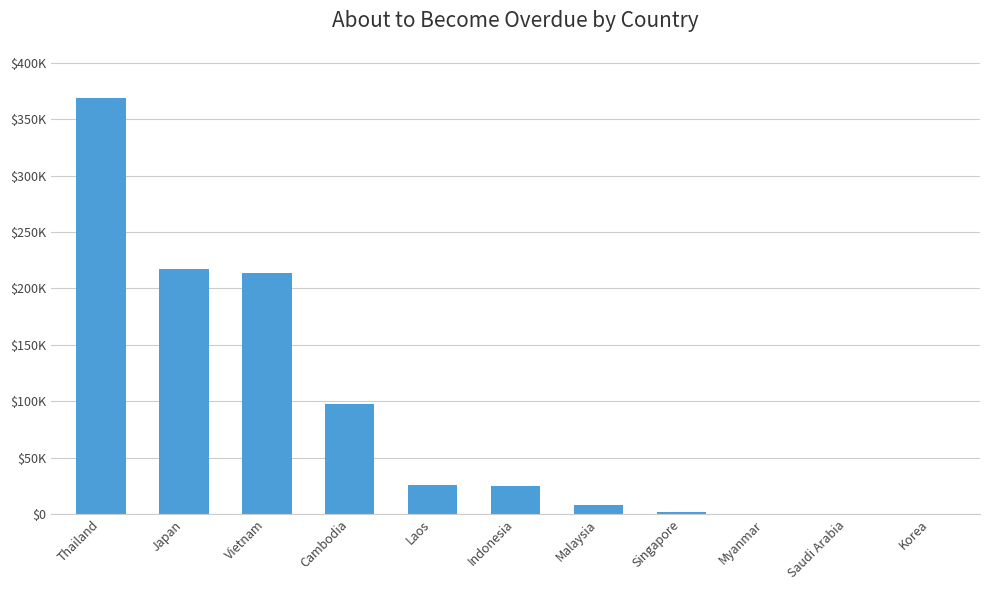

What is the average value?

87059.5